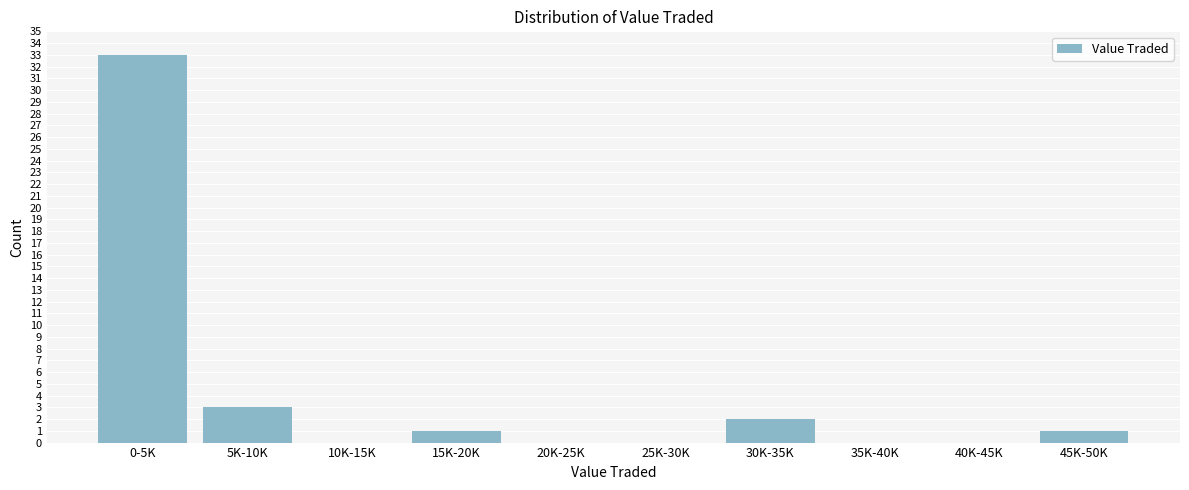

Reading left to right, transcribe all the data shown in this chart.

0-5K=33	5K-10K=3	10K-15K=0	15K-20K=1	20K-25K=0	25K-30K=0	30K-35K=2	35K-40K=0	40K-45K=0	45K-50K=1